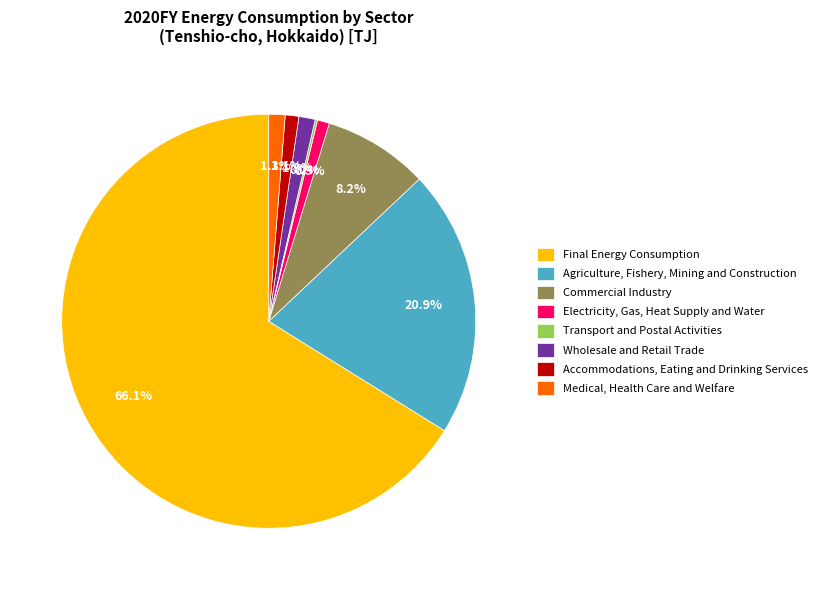

Which has a higher value, Final Energy Consumption or Medical, Health Care and Welfare?

Final Energy Consumption